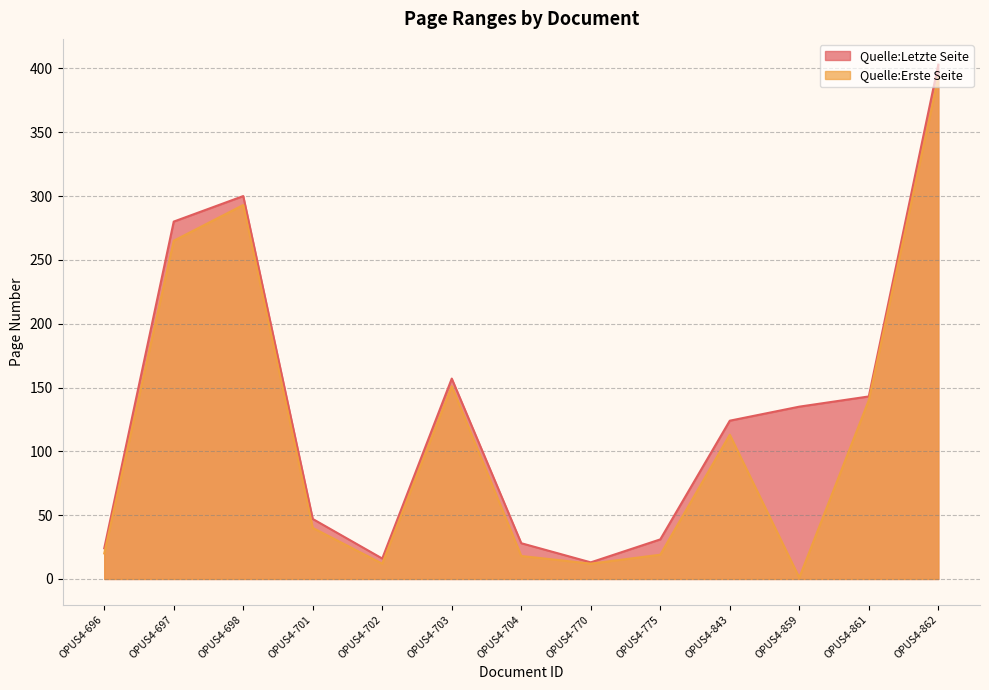

At which label is Quelle:Erste Seite closest to 197?

OPUS4-703